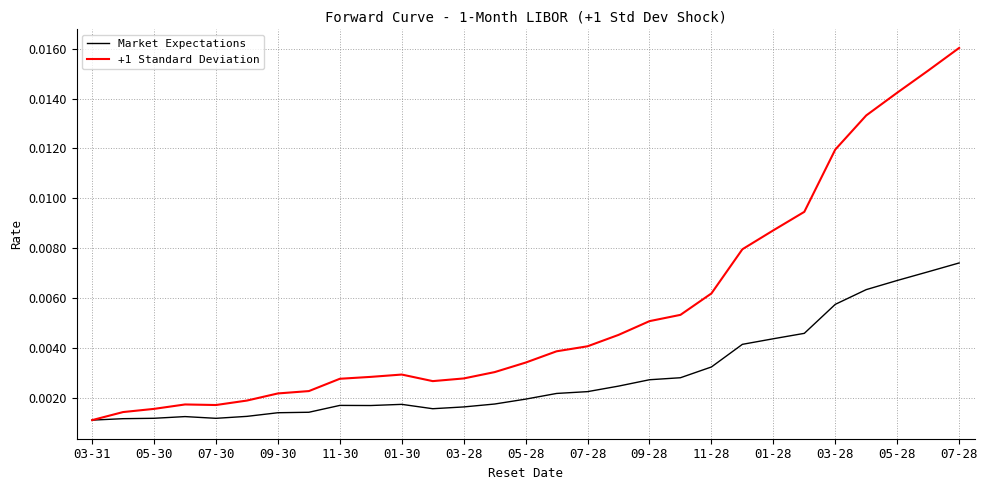

Which series has the largest range (max minus min)?

+1 Standard Deviation